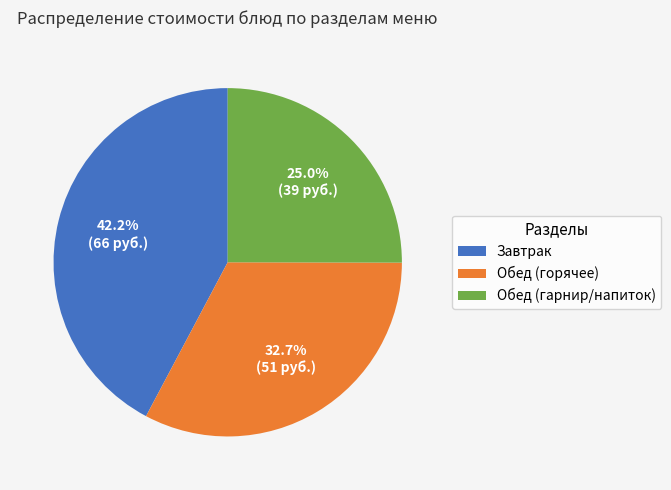

Do Обед (горячее) and Обед (гарнир/напиток) together represent more than half of the pie?

Yes